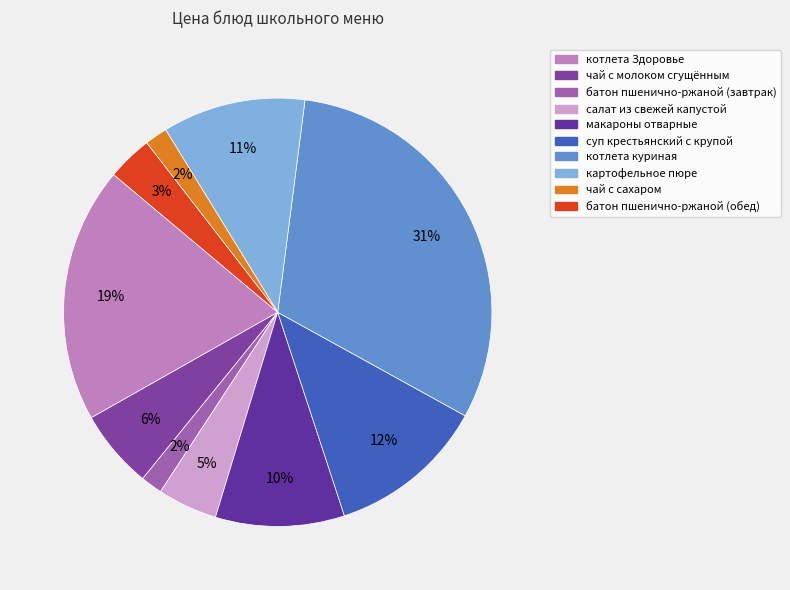

What is the change in value from котлета Здоровье to чай с молоком сгущённым?

-23.4